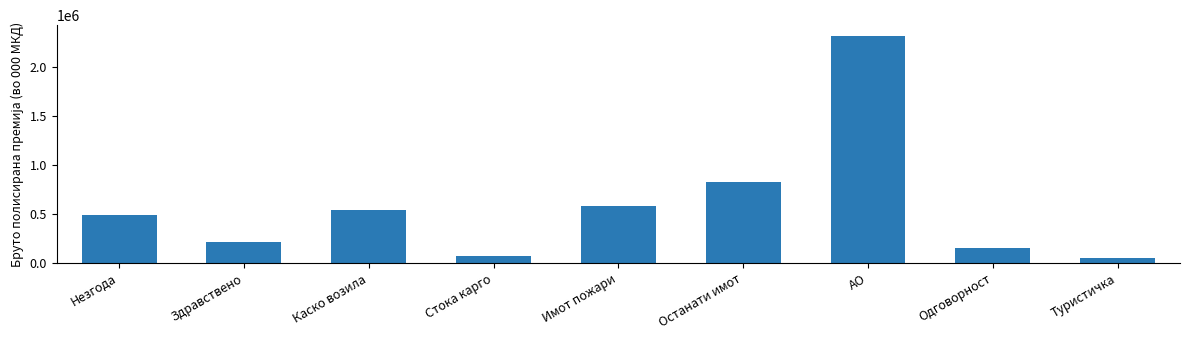

The chart shows a value of 546236 at Каско возила. True or false?

True